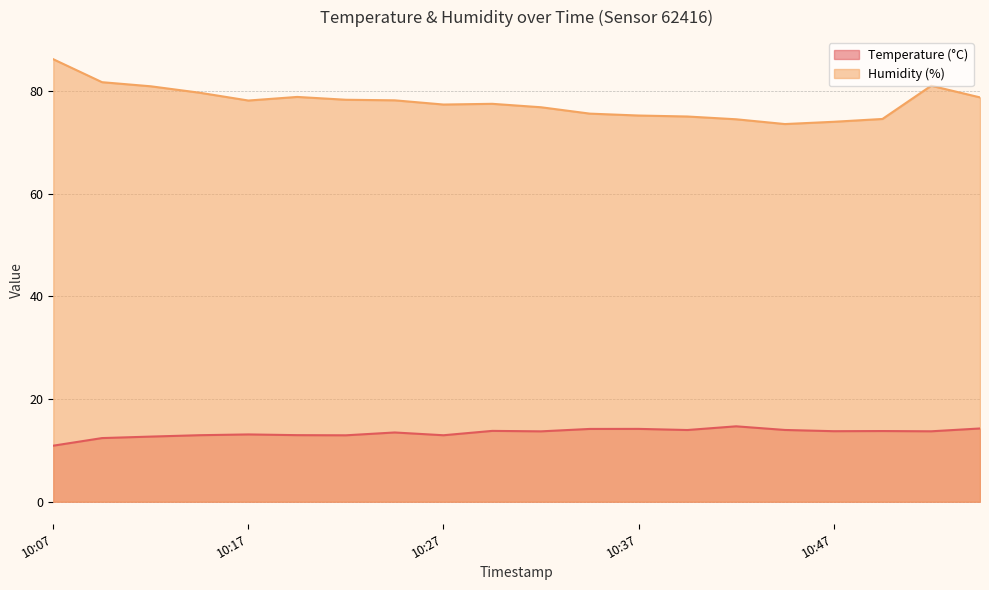

At which category is the sum across all series the highest?

10:07